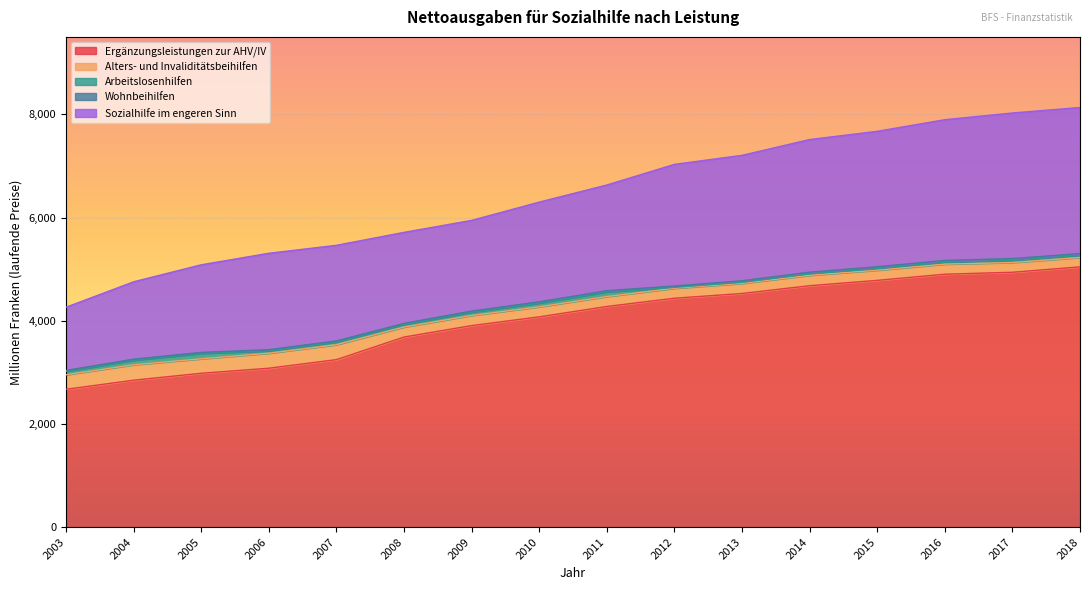

What is the average value of the Sozialhilfe im engeren Sinn series?

2125.1